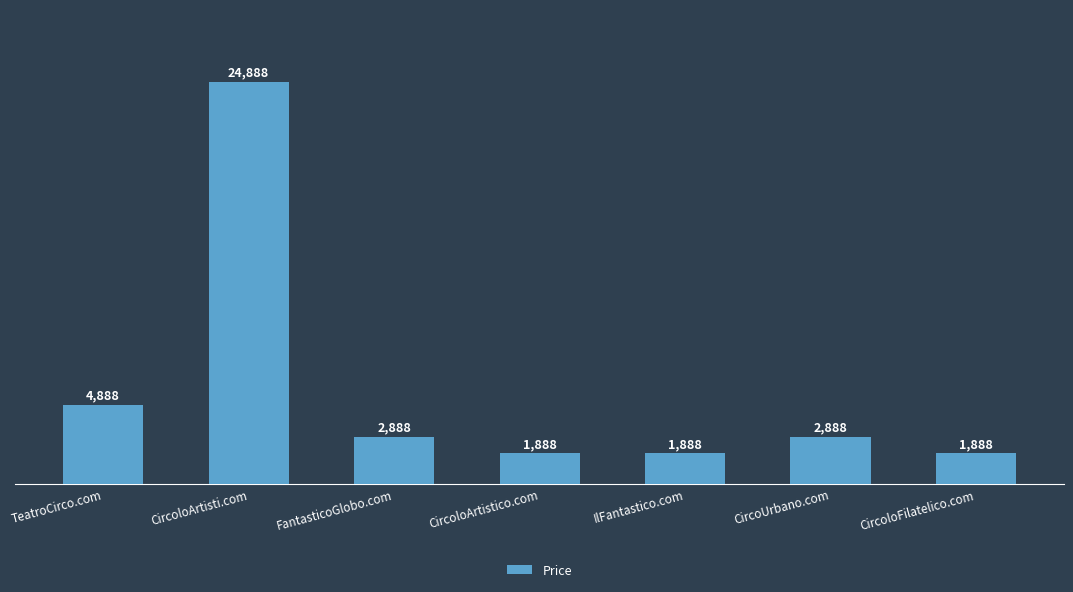

At which label is the value closest to 13388?

TeatroCirco.com